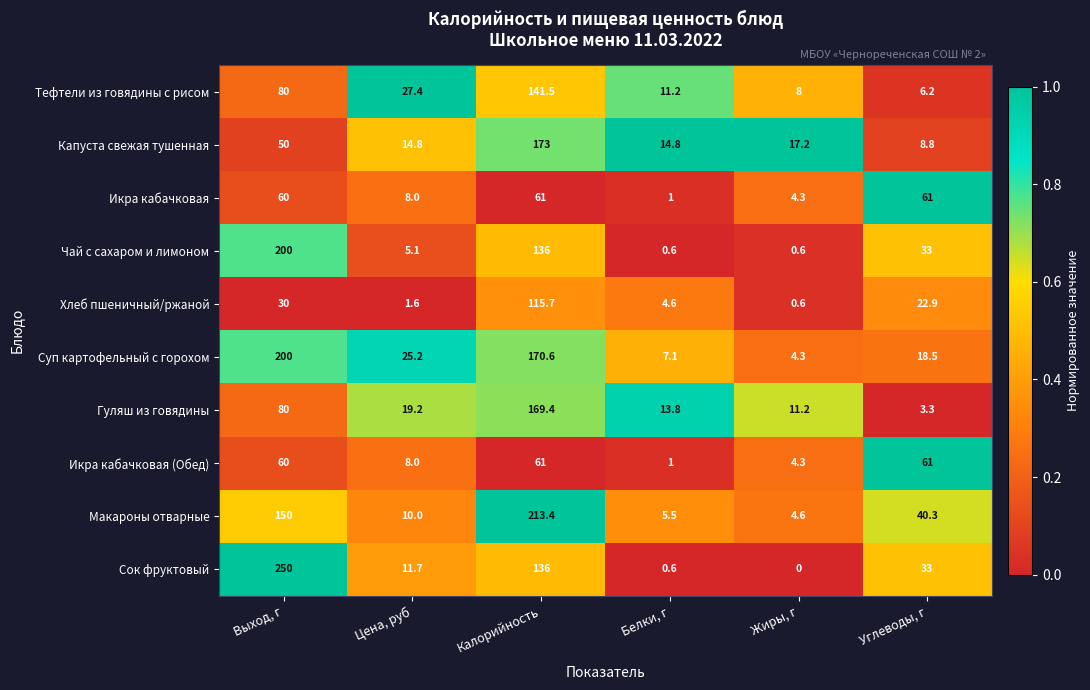

What is the approximate value of Капуста свежая тушенная at Белки, г?

14.8